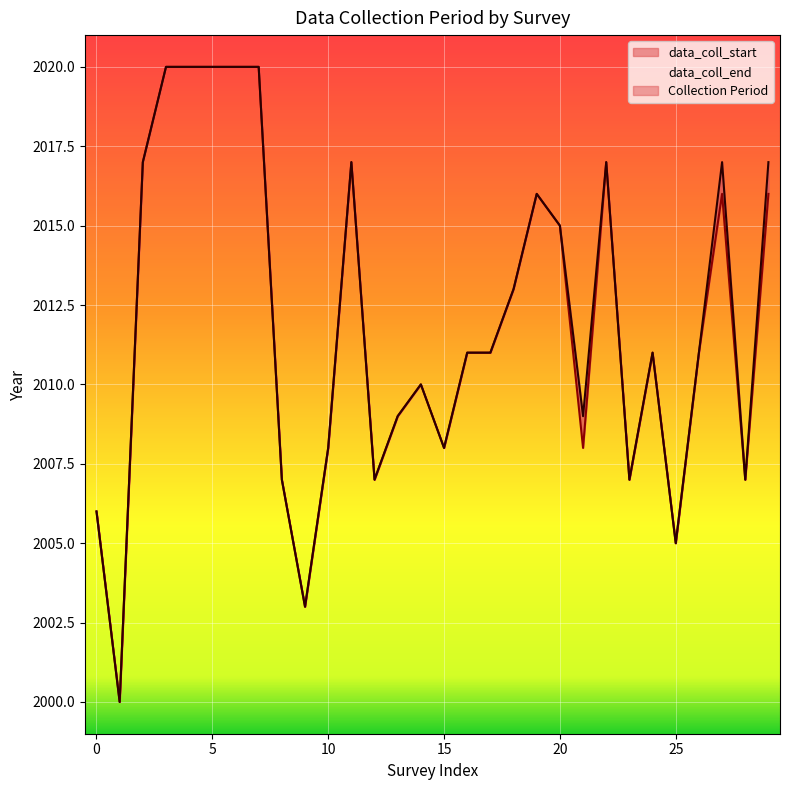

Reading left to right, list all the values displayed in this chart.

data_coll_start: 2006	2000	2017	2020	2020	2020	2020	2020	2007	2003	2008	2017	2007	2009	2010	2008	2011	2011	2013	2016	2015	2008	2017	2007	2011	2005	2011	2016	2007	2016
data_coll_end: 2006	2000	2017	2020	2020	2020	2020	2020	2007	2003	2008	2017	2007	2009	2010	2008	2011	2011	2013	2016	2015	2009	2017	2007	2011	2005	2011	2017	2007	2017